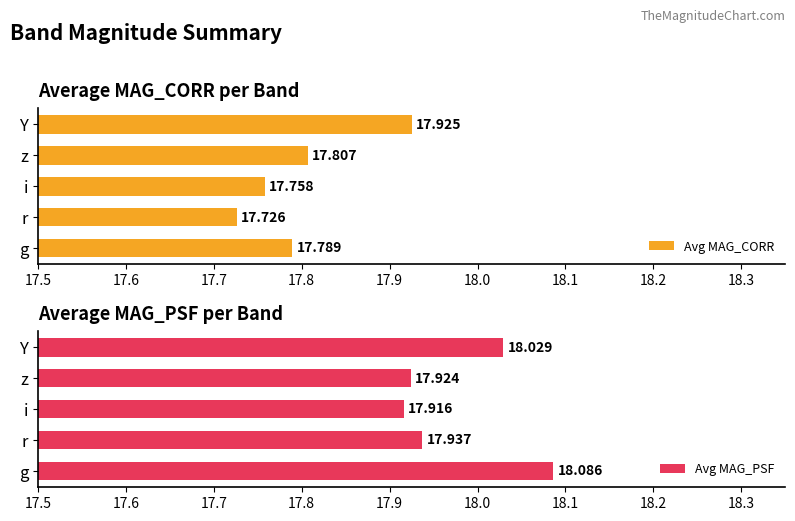

At which label does Avg MAG_CORR reach its peak?

Y